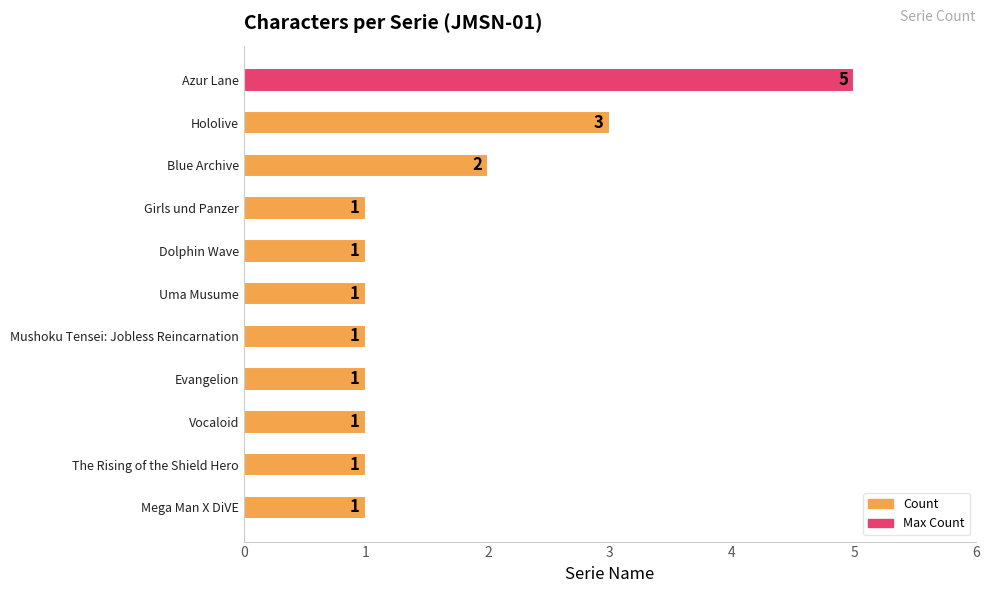

Reading top to bottom, what are all the values shown in this chart?

Azur Lane=5	Hololive=3	Blue Archive=2	Girls und Panzer=1	Dolphin Wave=1	Uma Musume=1	Mushoku Tensei: Jobless Reincarnation=1	Evangelion=1	Vocaloid=1	The Rising of the Shield Hero=1	Mega Man X DiVE=1